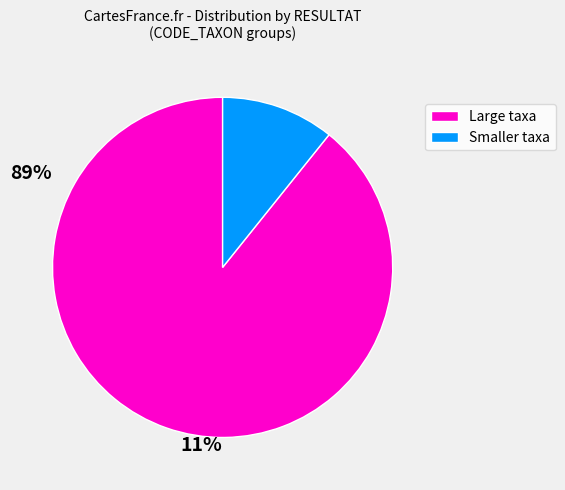

Does any single category account for the majority?

Yes